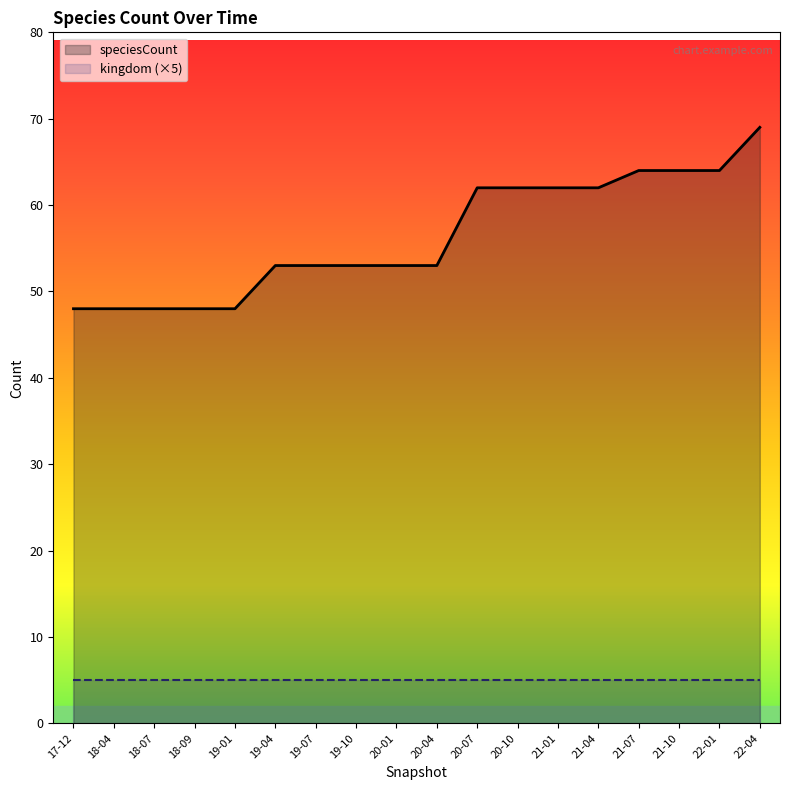

At which category is the sum across all series the highest?

22-04